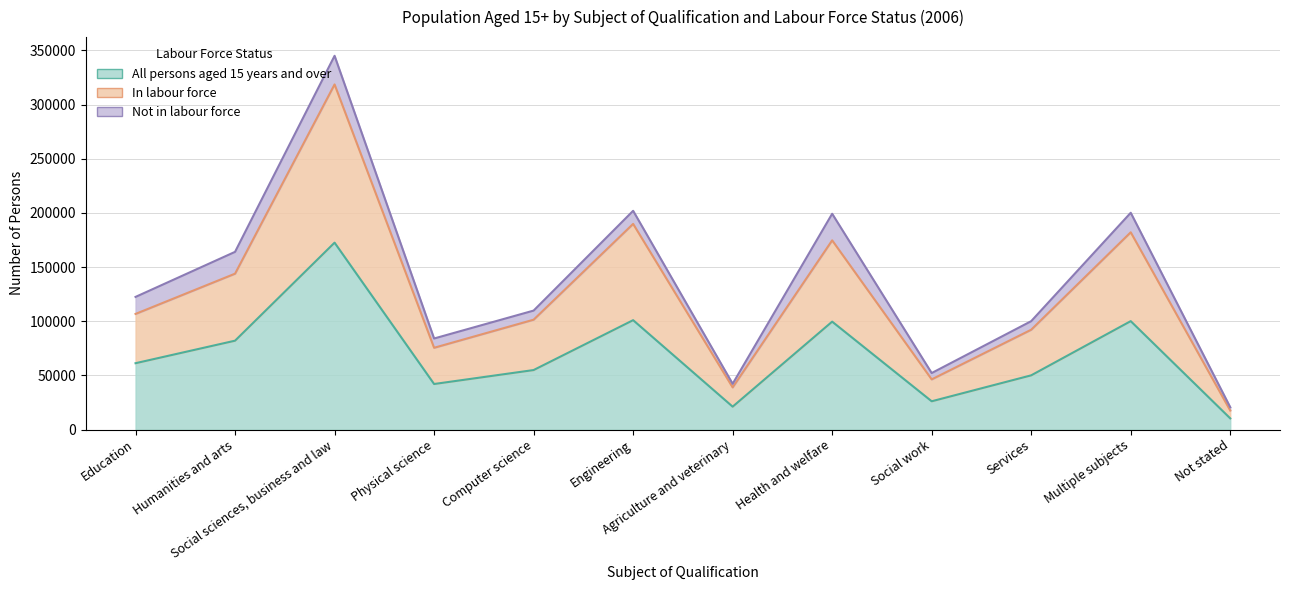

What is the difference between the maximum and minimum values in the In labour force series?

301046